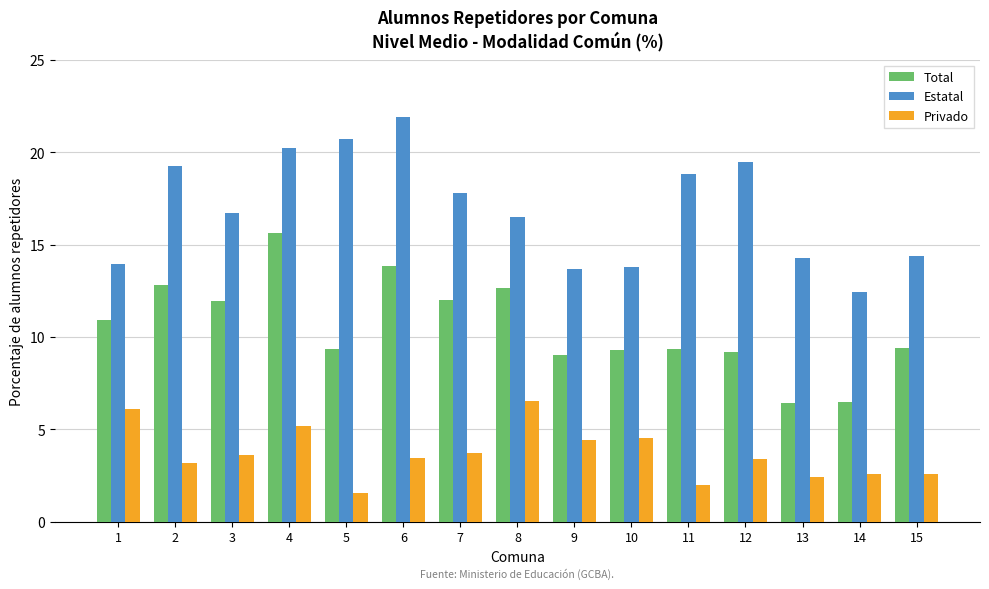

What is the difference between the highest and lowest values at 15?

11.8